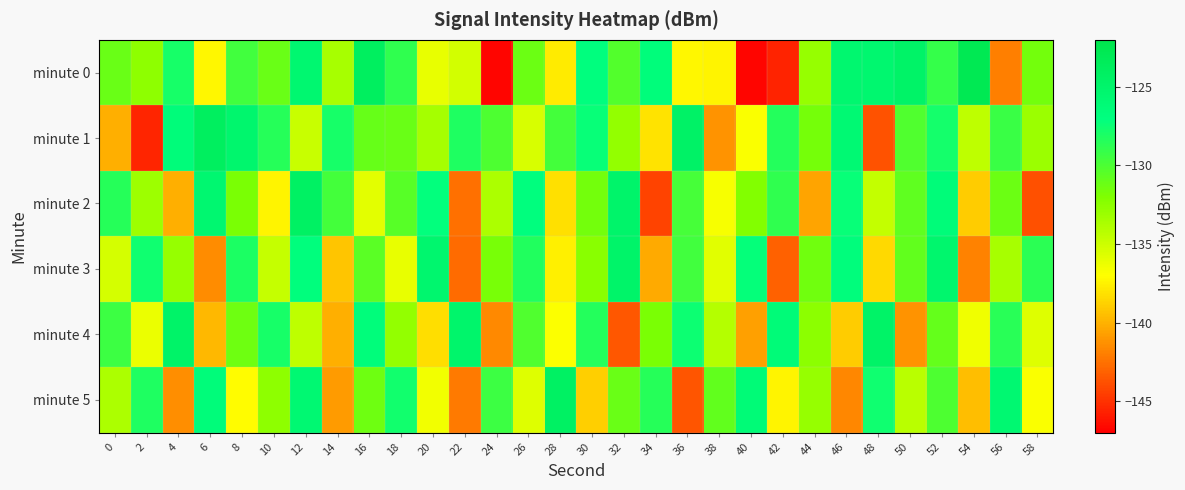

Which category has the lowest value across all series?

24